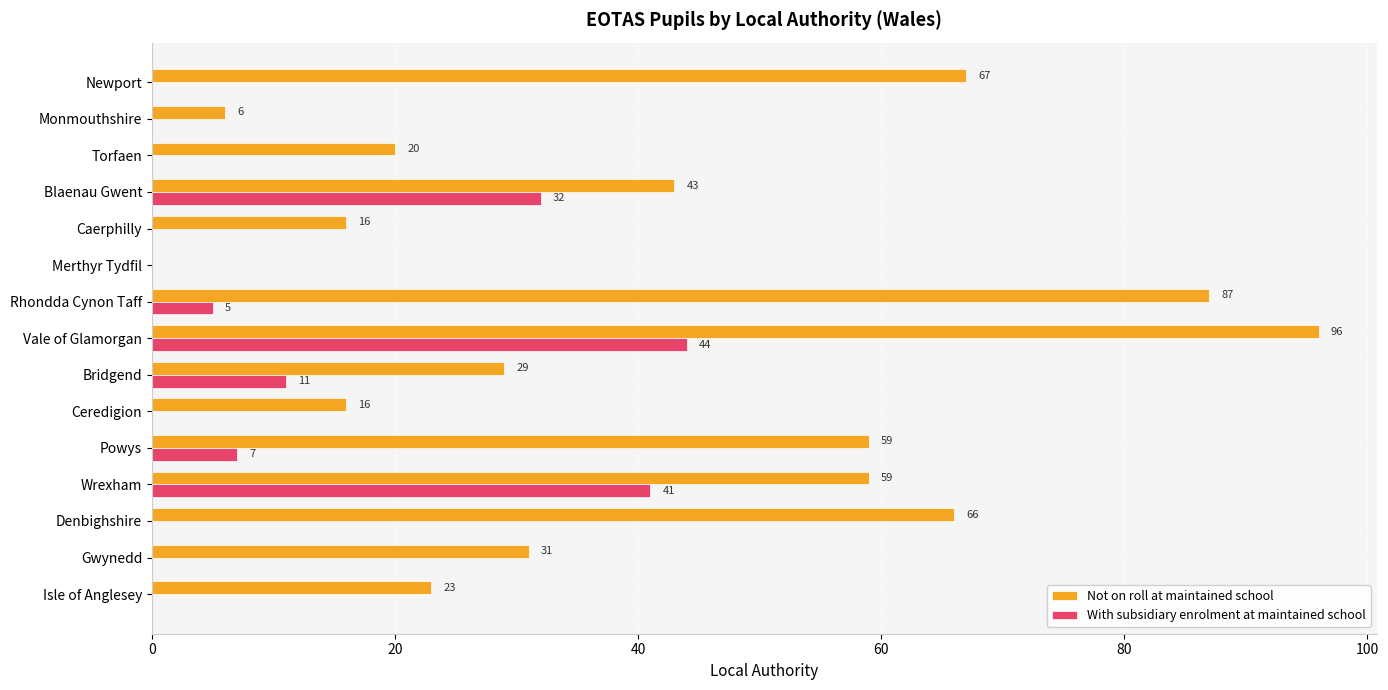

Which series has the largest total across all categories?

Not on roll at maintained school